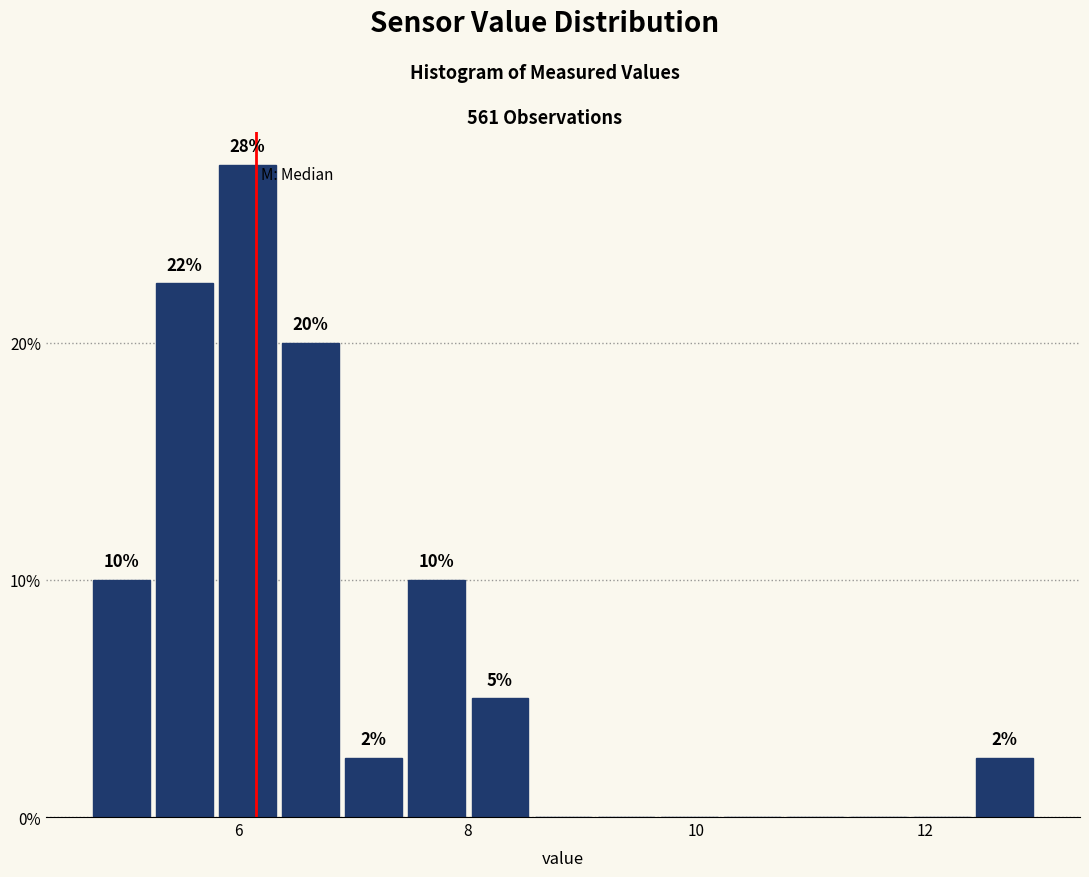

Around what value on the x-axis is the tallest bar? Give the approximate position of its centre, as read against the axis.

6.0